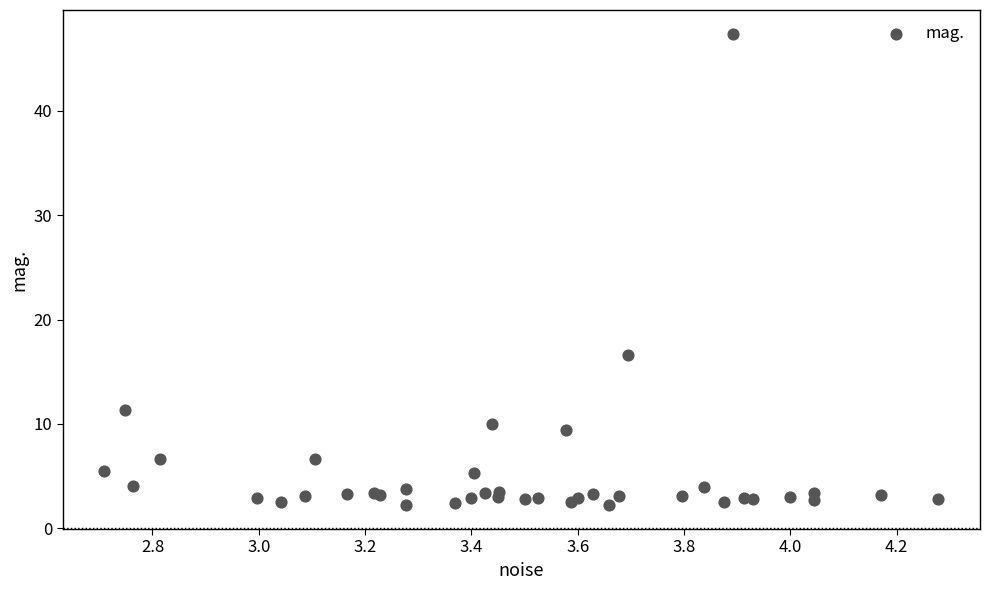

What Y value in the scatter plot is closest to 24?

16.6